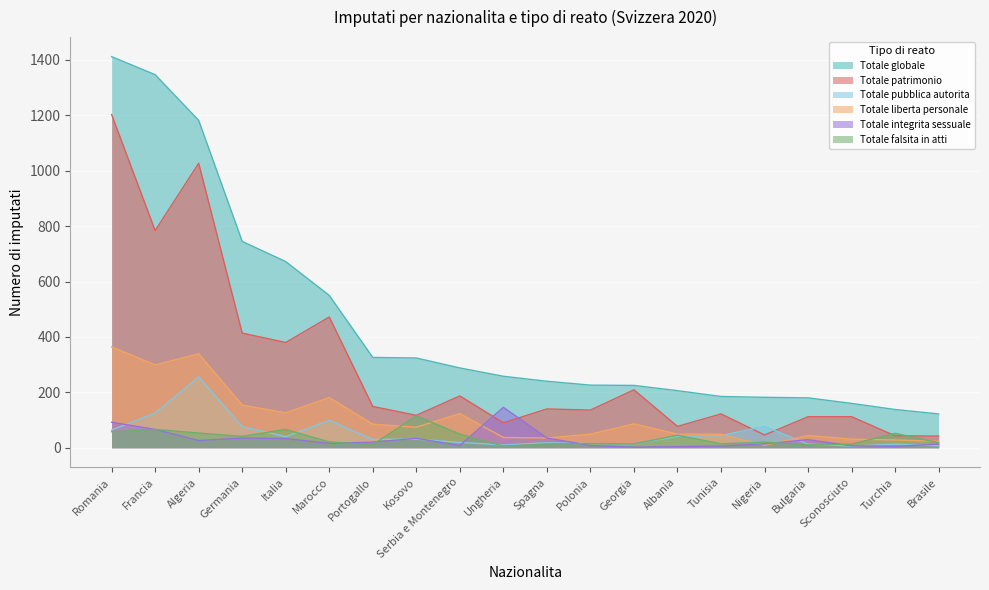

How many categories are shown in the chart?

20